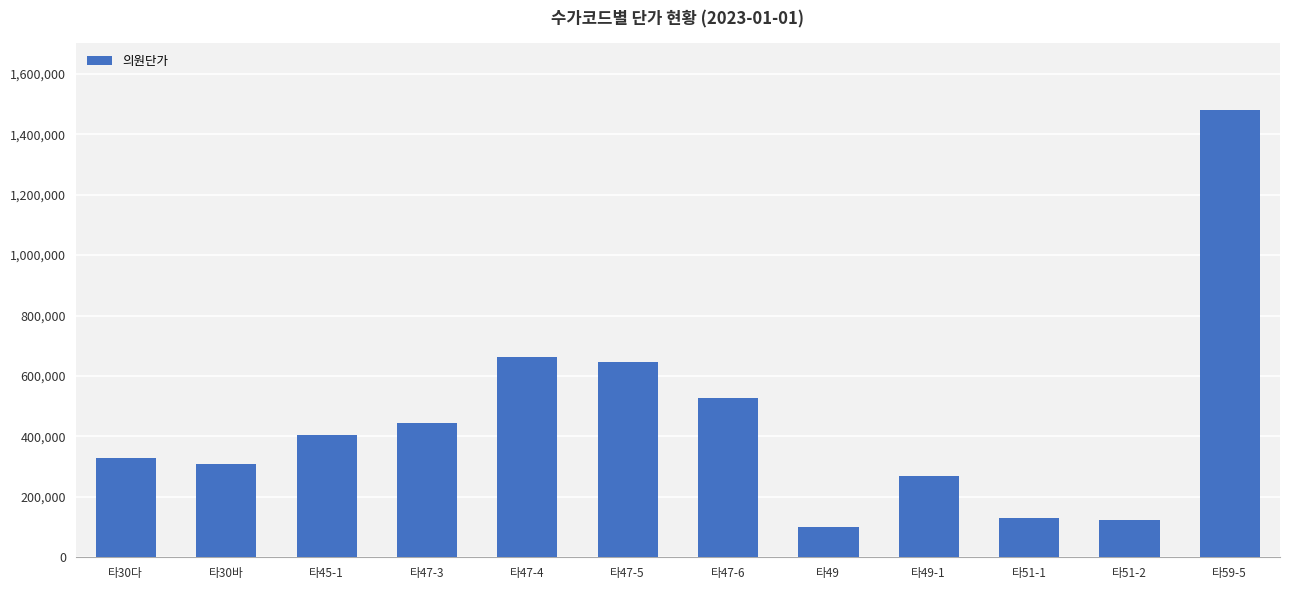

What is the label of the 8th bar from the right?

타47-4